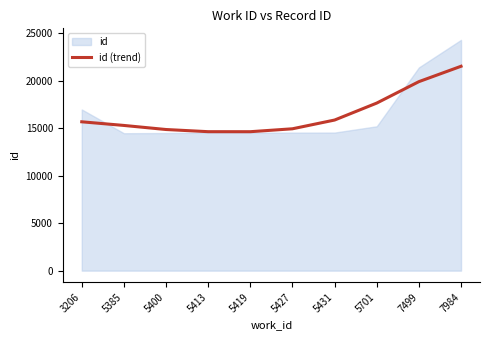

Reading left to right, transcribe all the data shown in this chart.

15675	15291	14862	14634	14632	14939	15860	17647	19903	21522